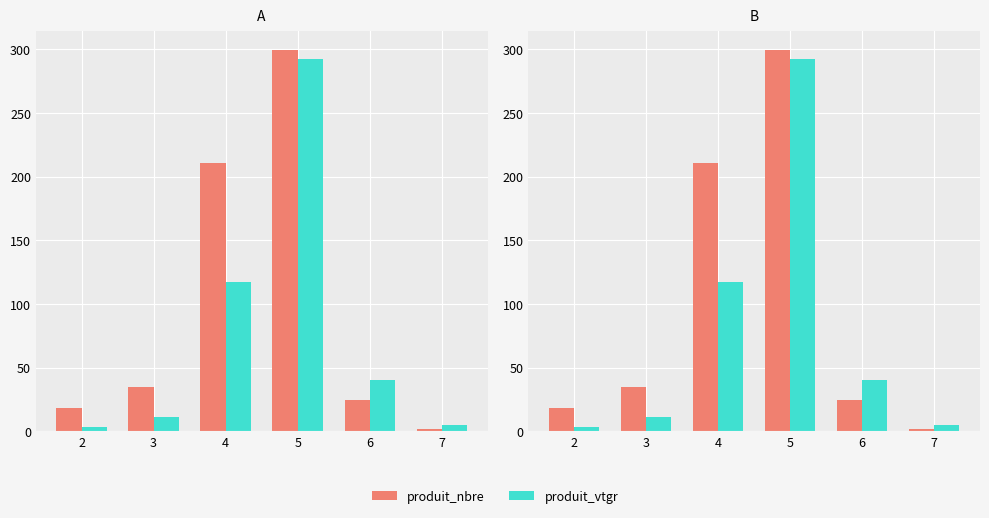

What is the spread (max minus min) of values at 4?

93.7